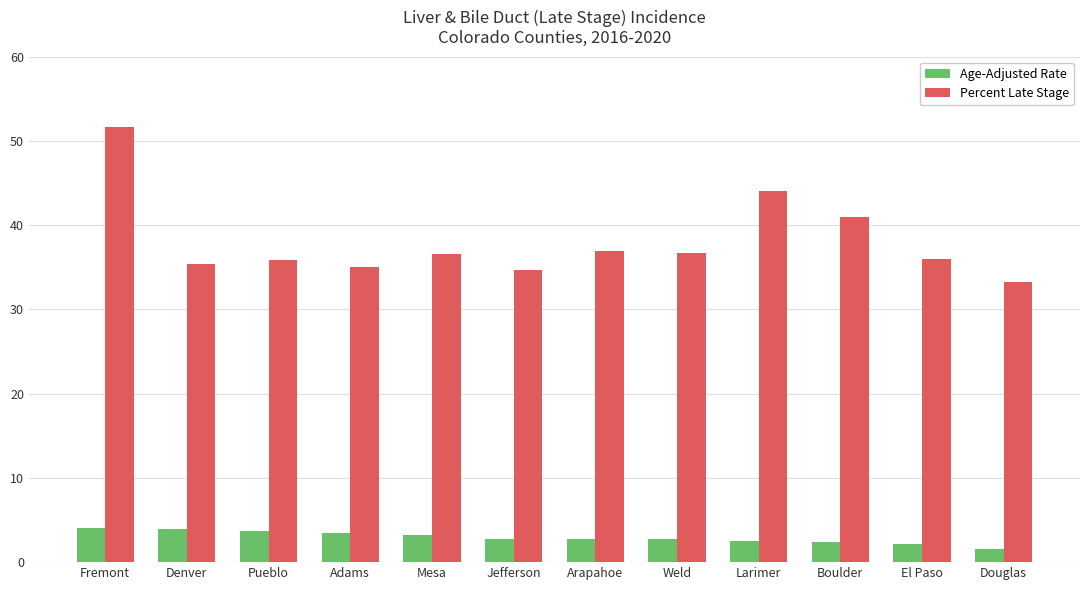

What are all the series names shown in the legend?

Age-Adjusted Rate, Percent Late Stage